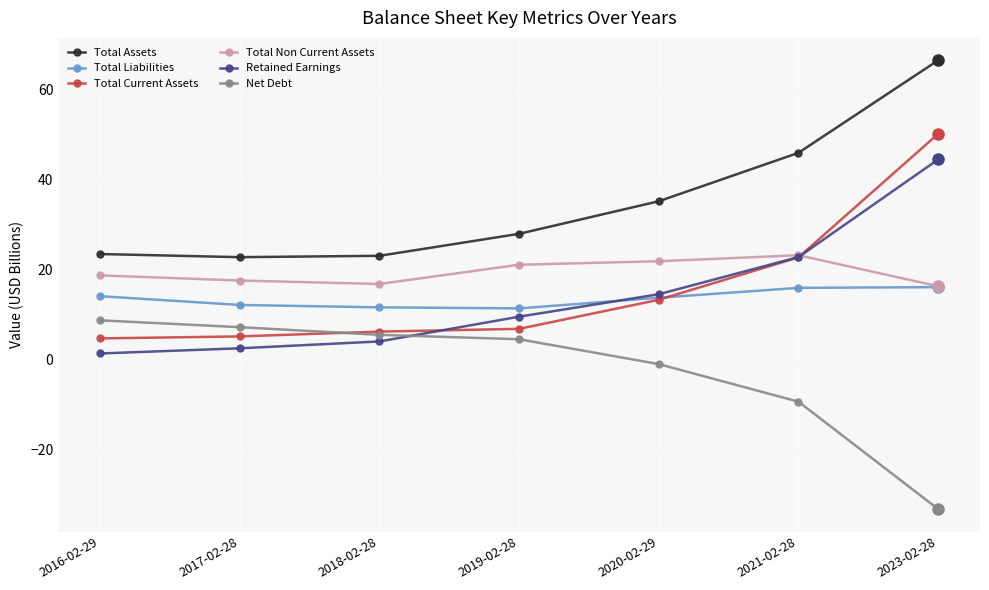

What are all the series names shown in the legend?

Total Assets, Total Liabilities, Total Current Assets, Total Non Current Assets, Retained Earnings, Net Debt